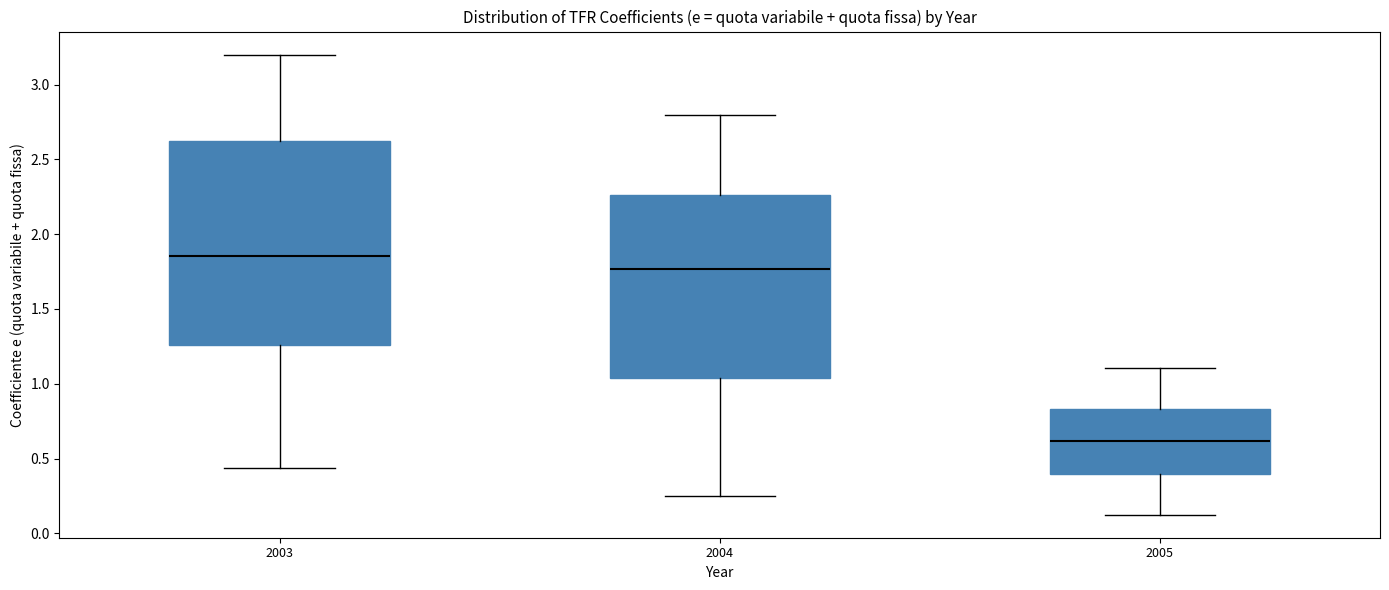

Reading left to right, read every box against the y-axis: the position of its median line, the range the box covers, and the ends of its whiskers. The values are not printed on the chart, so give them approximately, as read against the axis.

2003: median 1.85, box 1.25 to 2.60, whiskers 0.45 to 3.20
2004: median 1.75, box 1.05 to 2.25, whiskers 0.25 to 2.80
2005: median 0.60, box 0.40 to 0.85, whiskers 0.15 to 1.10